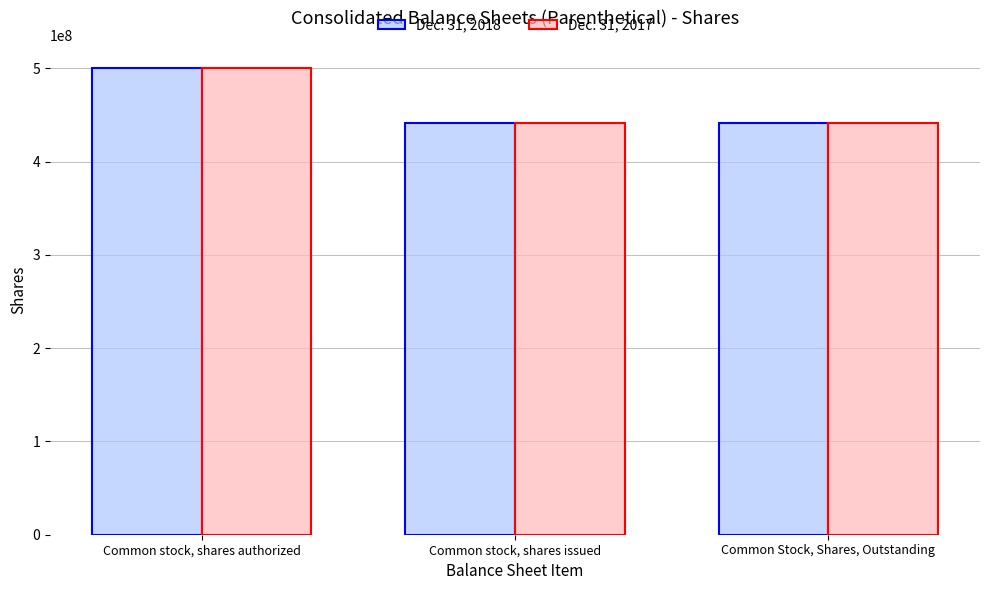

What is the sum of the Dec. 31, 2017 values at Common Stock, Shares, Outstanding and Common stock, shares issued?

882960946